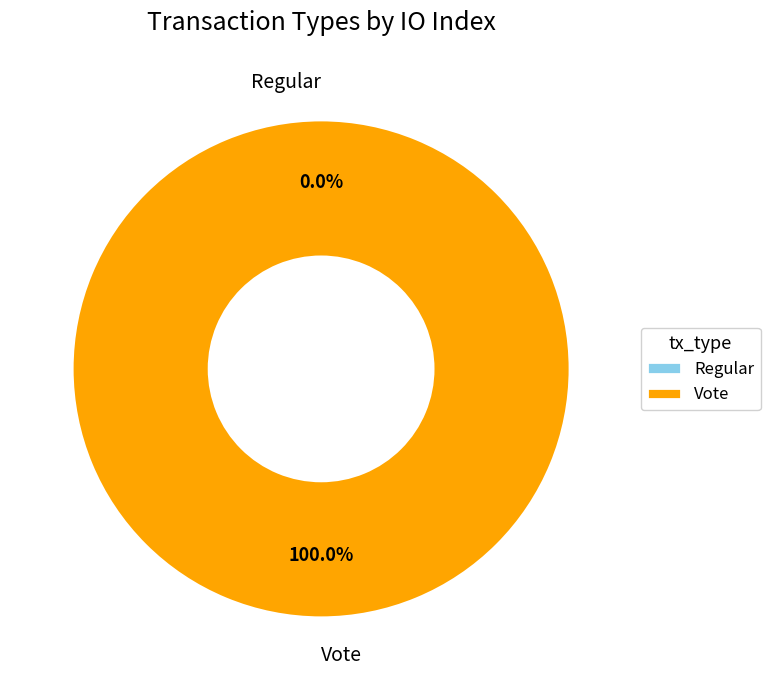

Which slice represents more than half of the pie?

Vote